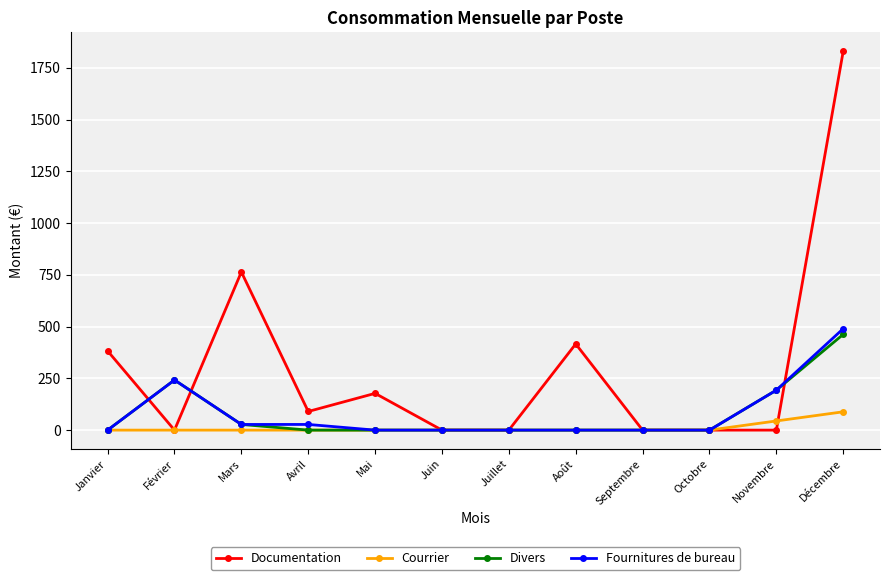

What is the label of the 8th point from the right?

Mai